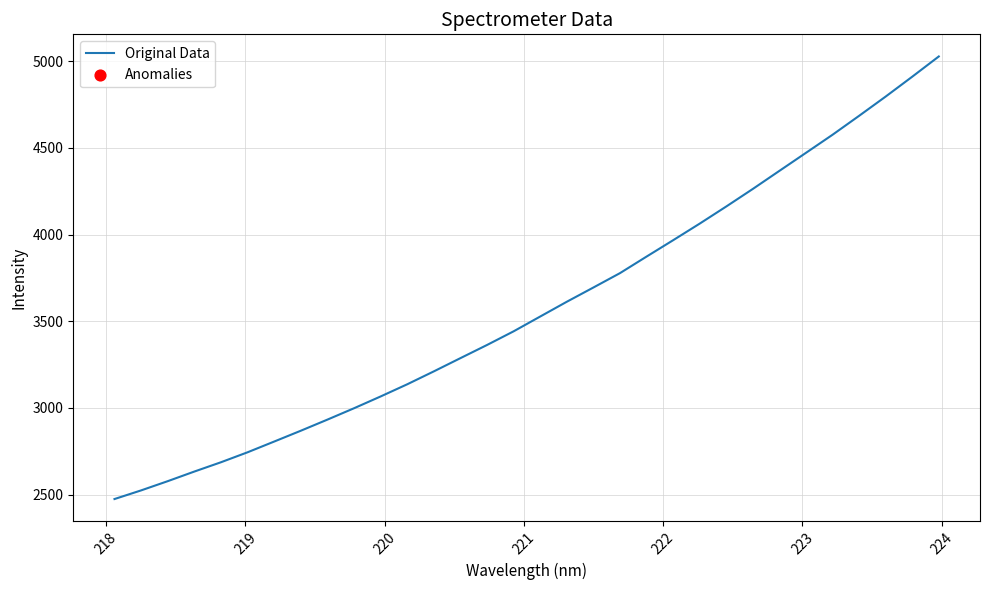

What is the difference between the maximum and minimum values?

2553.2